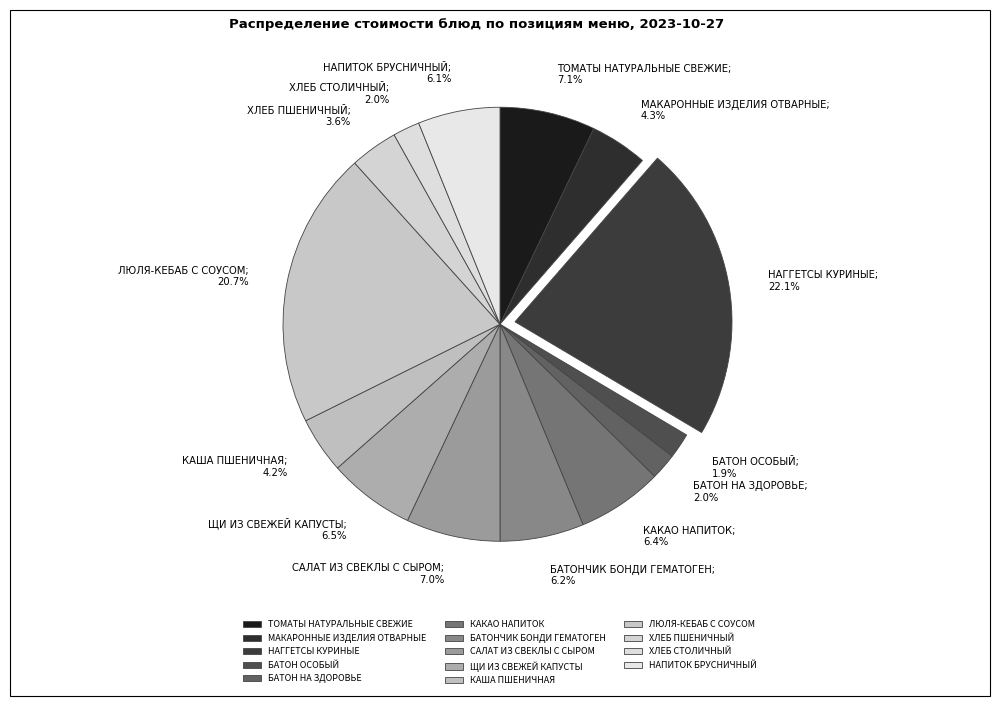

Which category has the smallest portion of the pie?

БАТОН ОСОБЫЙ